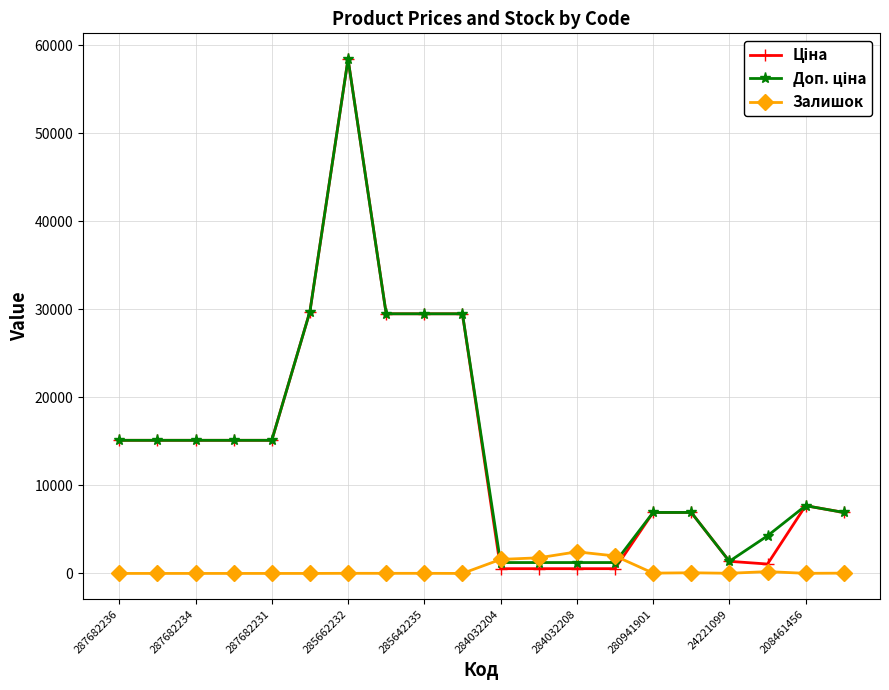

At how many categories does at least one series exceed 25087?

5